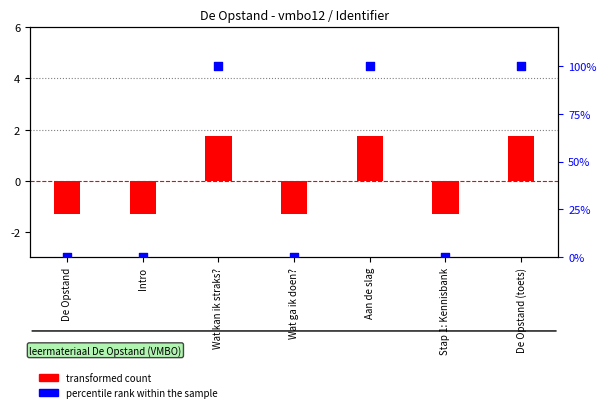

Which series has the largest total across all categories?

percentile rank within the sample